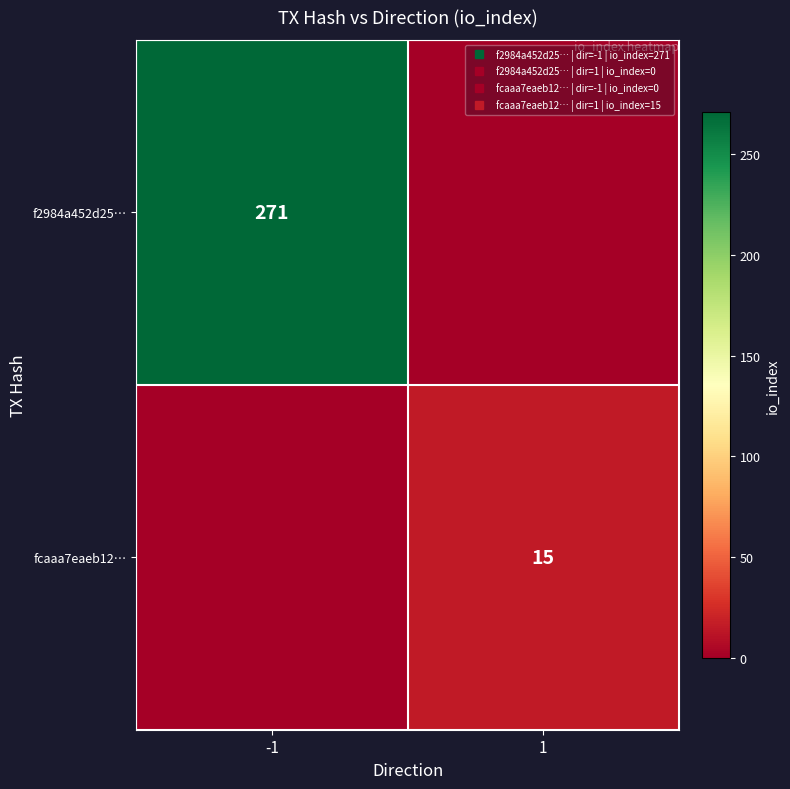

What is the greatest value displayed?

271